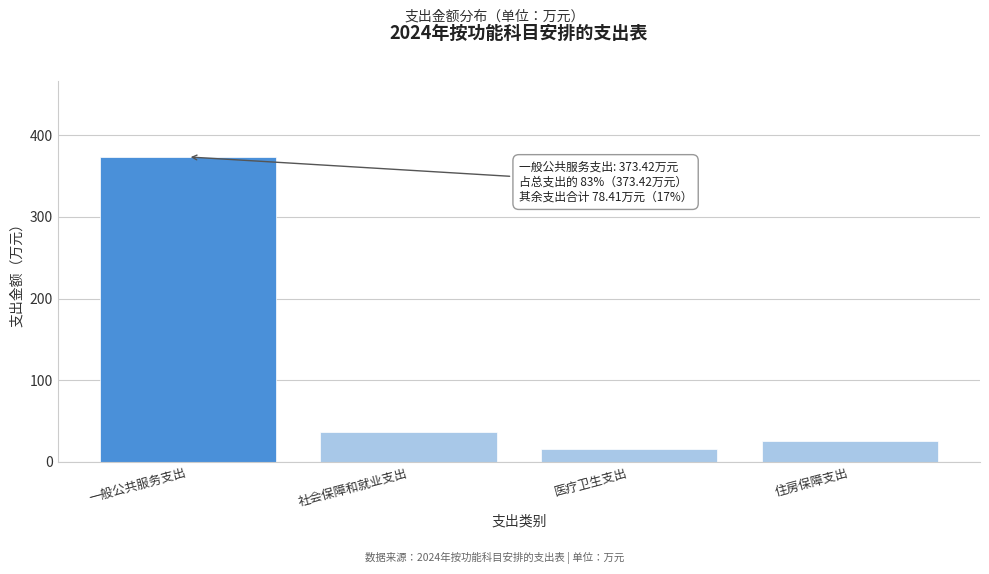

Reading right to left, list all the values displayed in this chart.

26.0	15.7	36.7	373.4